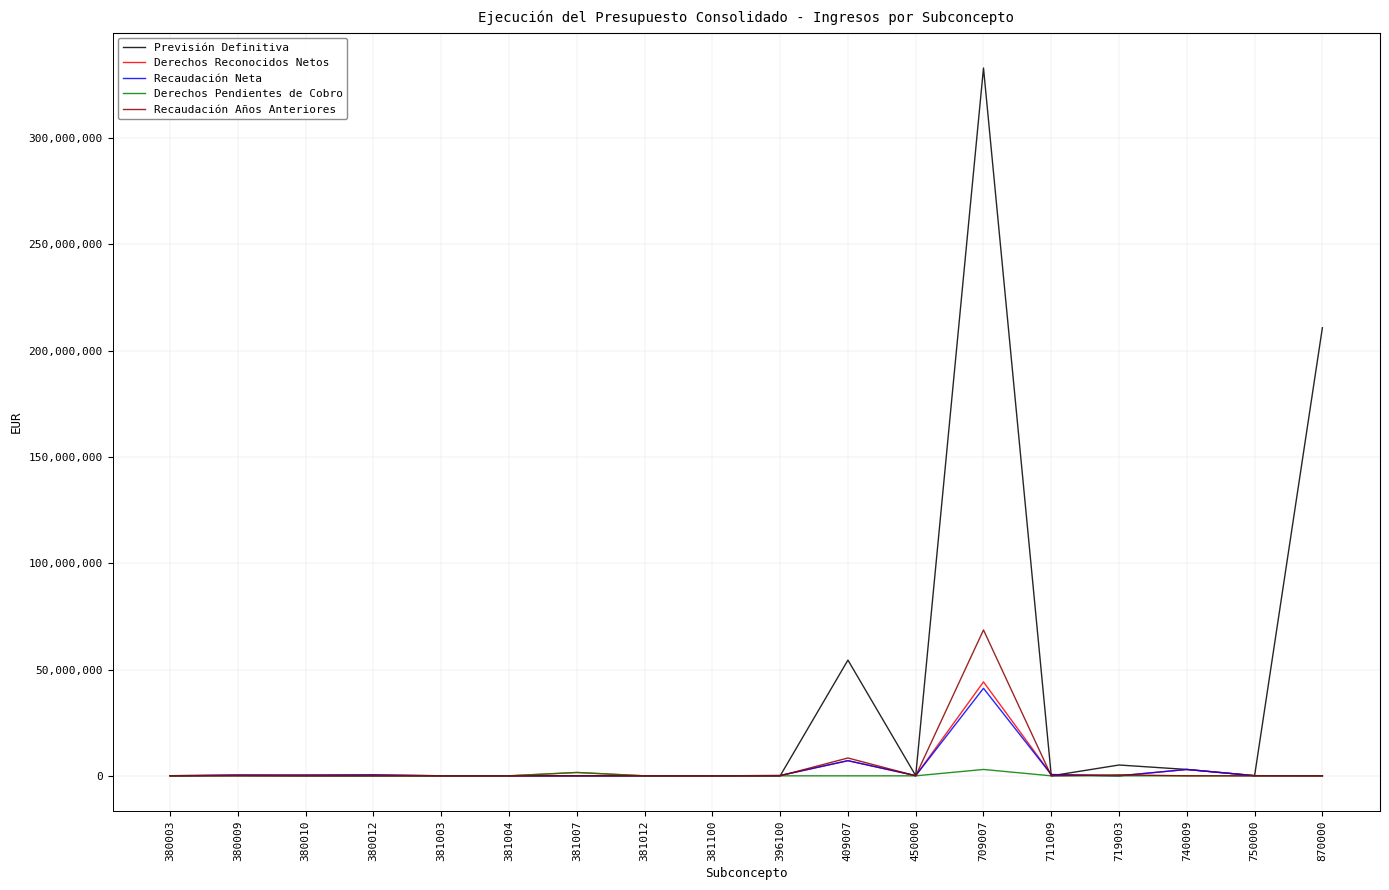

Between 381007 and 709007, which series saw the biggest shift?

Previsión Definitiva